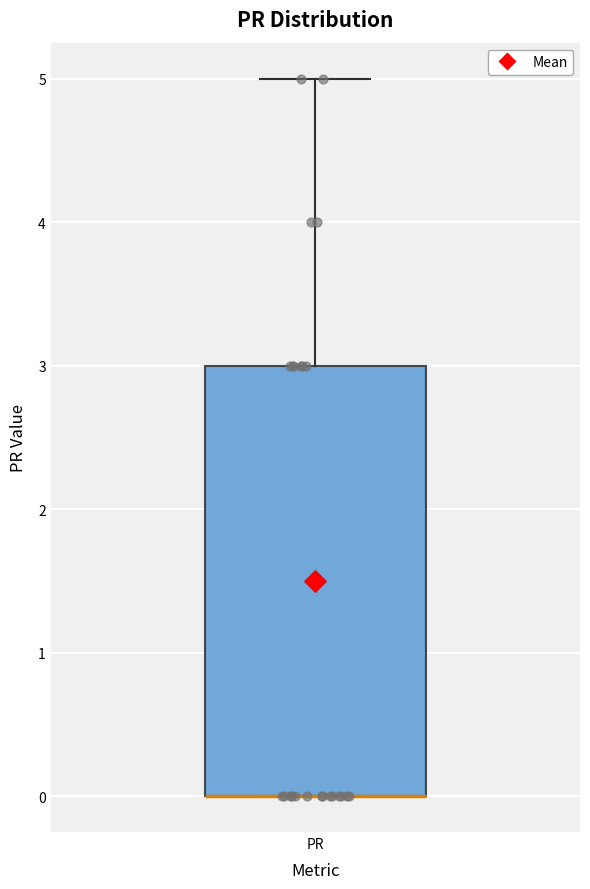

Where is the upper edge of the box for PR on the y-axis? The values are not printed on the chart, so give them approximately, as read against the axis.

3